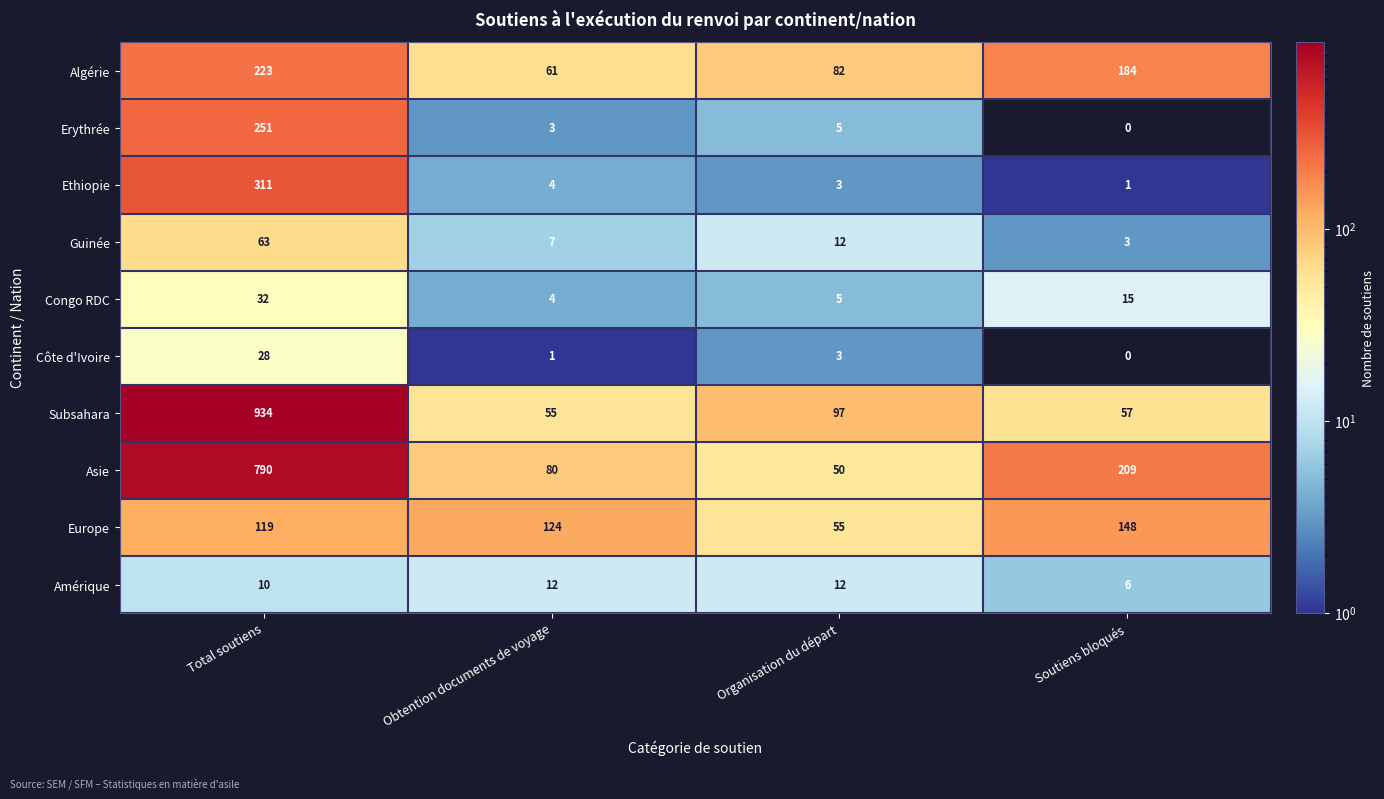

List the series in order of their peak value, highest first.

Subsahara, Asie, Ethiopie, Erythrée, Algérie, Europe, Guinée, Congo RDC, Côte d'Ivoire, Amérique